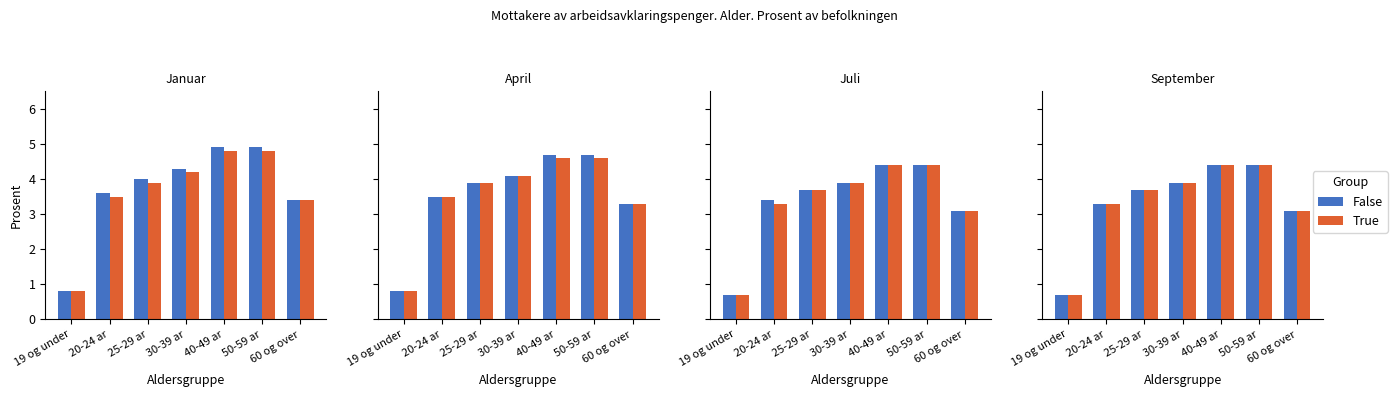

Count the number of categories in the chart.

7